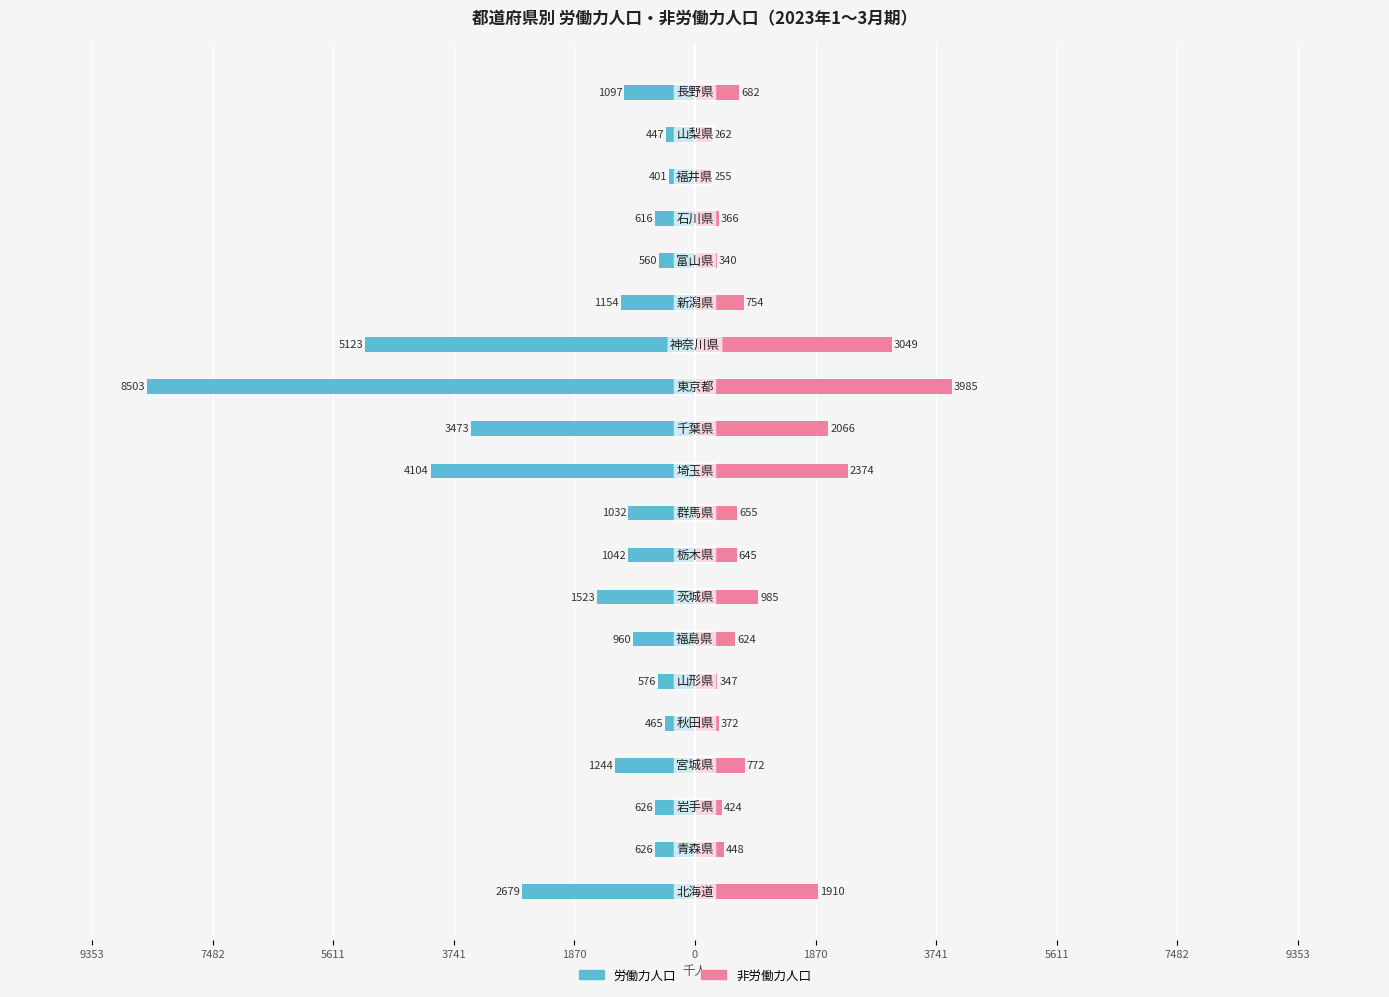

Reading left to right, extract all data points from this chart.

労働力人口: -2679	-626	-626	-1244	-465	-576	-960	-1523	-1042	-1032	-4104	-3473	-8503	-5123	-1154	-560	-616	-401	-447	-1097
非労働力人口: 1910	448	424	772	372	347	624	985	645	655	2374	2066	3985	3049	754	340	366	255	262	682